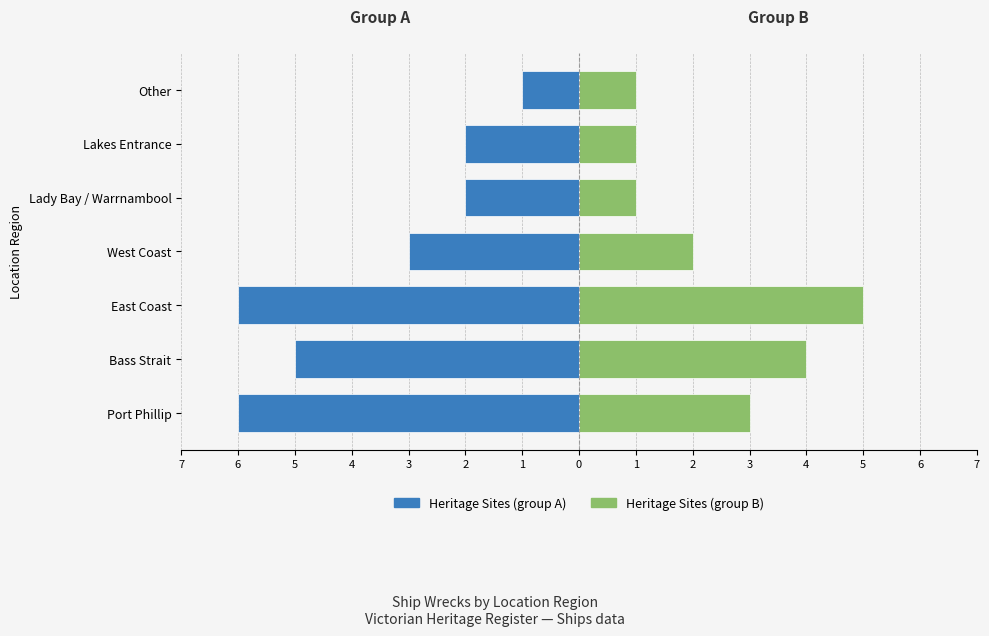

What is the difference between the maximum and minimum values in the Heritage Sites (group B) series?

4